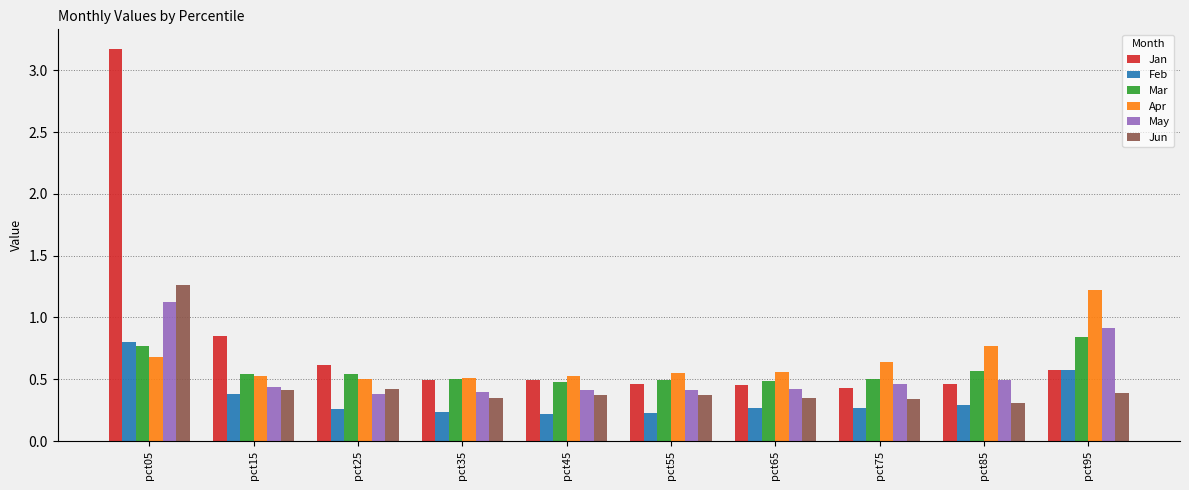

How many Feb values are between 0 and 1?

10